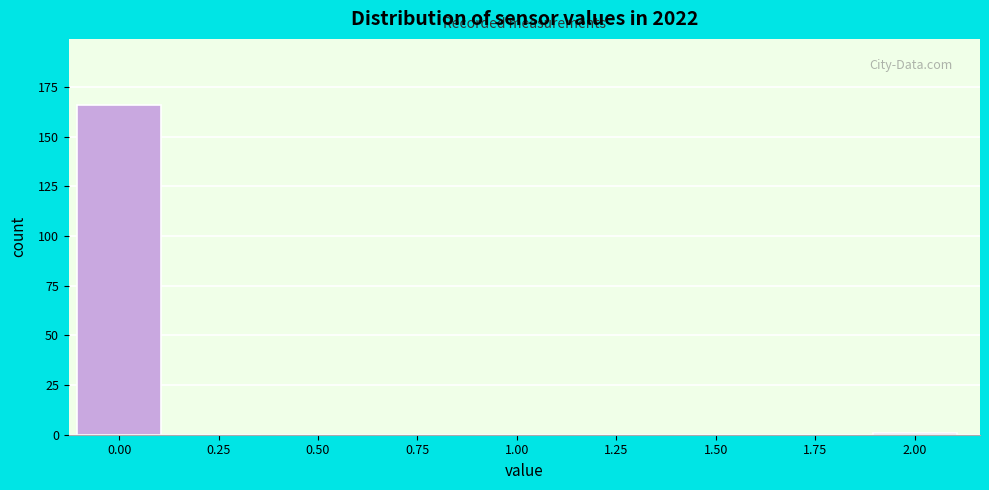

Reading left to right, transcribe all the data shown in this chart.

0.00=166	0.25=0	0.50=0	0.75=0	1.00=0	1.25=0	1.50=0	1.75=0	2.00=1